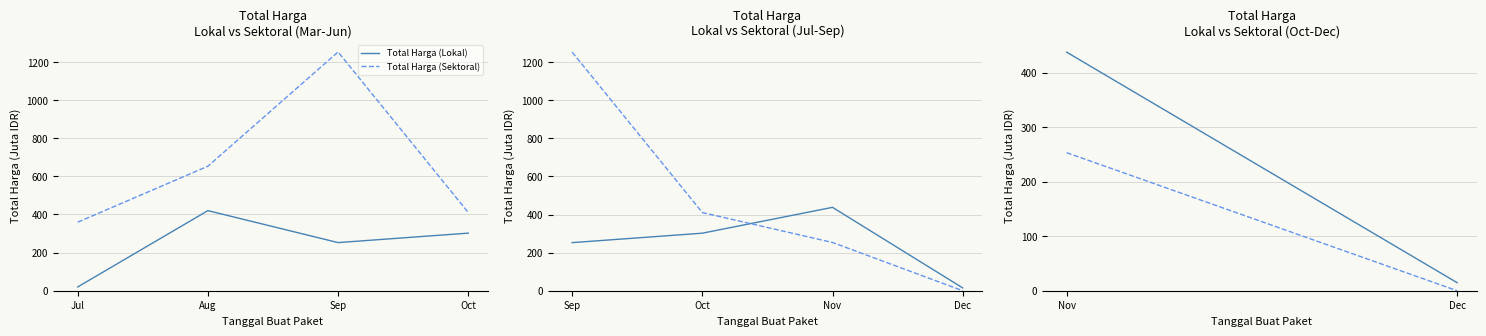

What are all the series names shown in the legend?

Total Harga (Lokal), Total Harga (Sektoral)